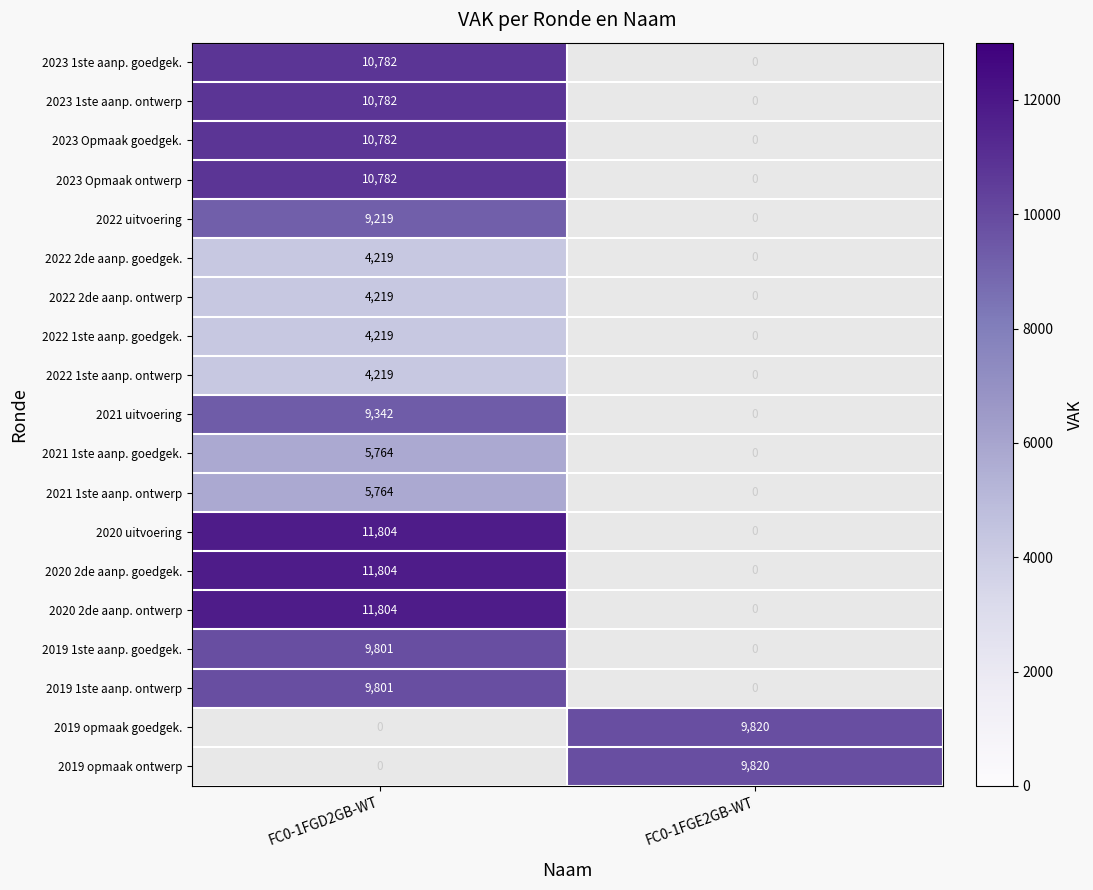

True or false: 2021 1ste aanp. goedgek. has a value of 2721 at FC0-1FGD2GB-WT.

False